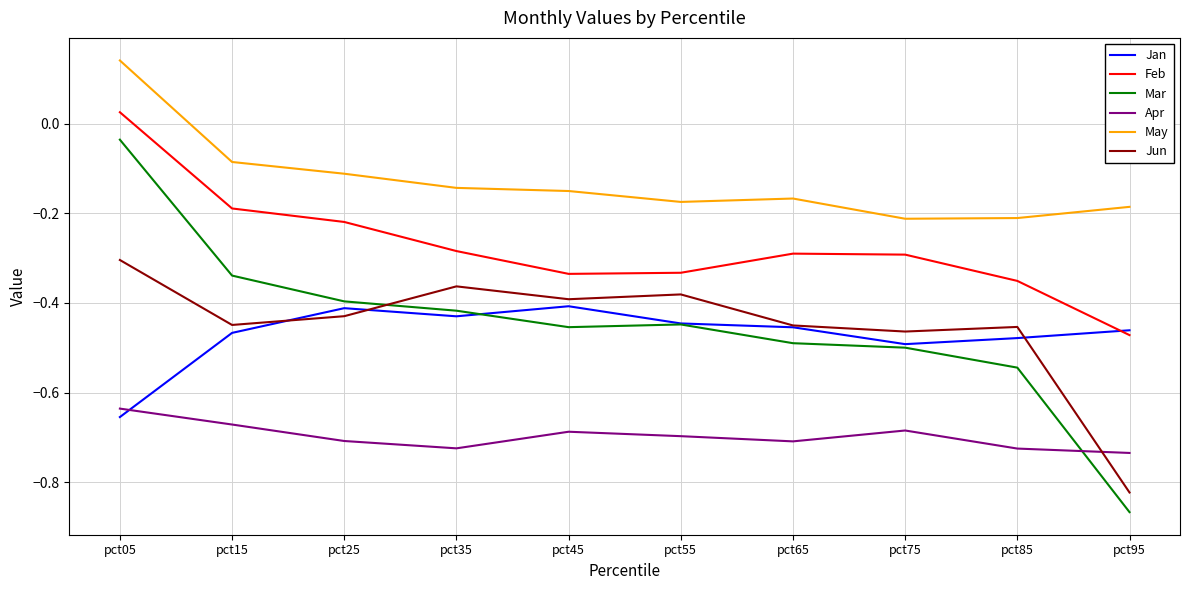

True or false: Jun and Apr intersect in this chart.

True